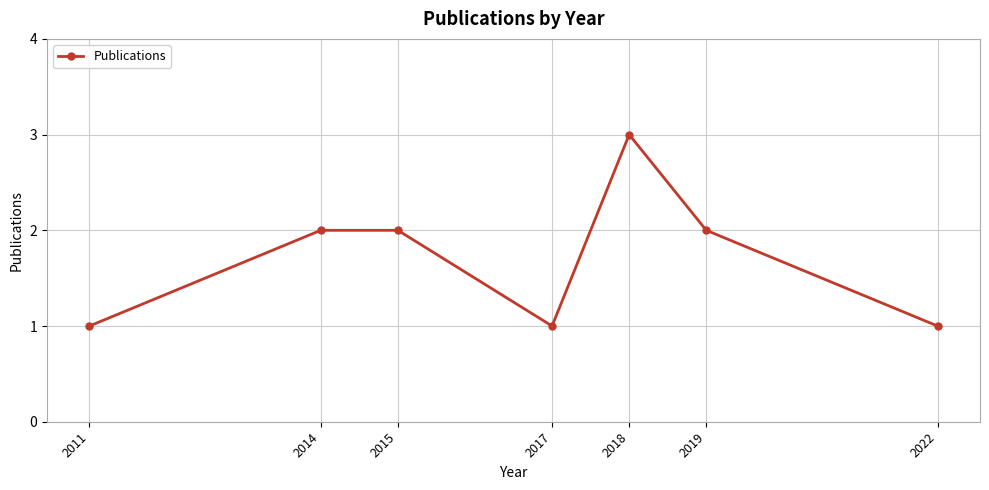

What is the value of the 4th point from the left?

1